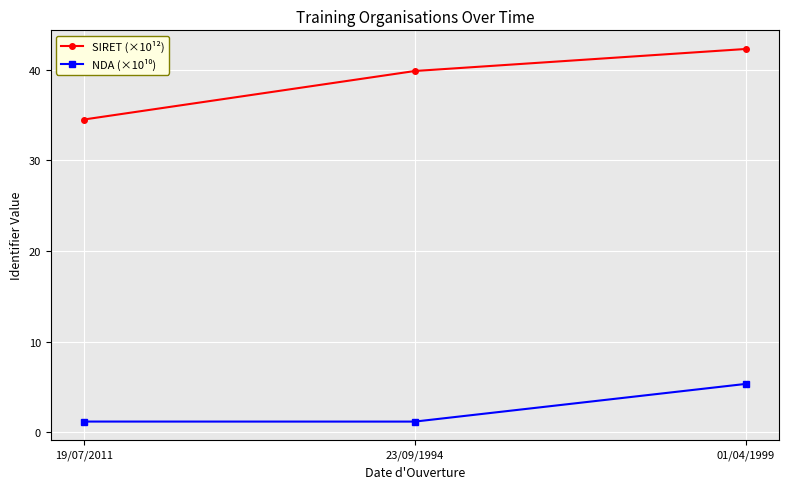

Where is SIRET (×10¹²) nearest to the value 38?

23/09/1994